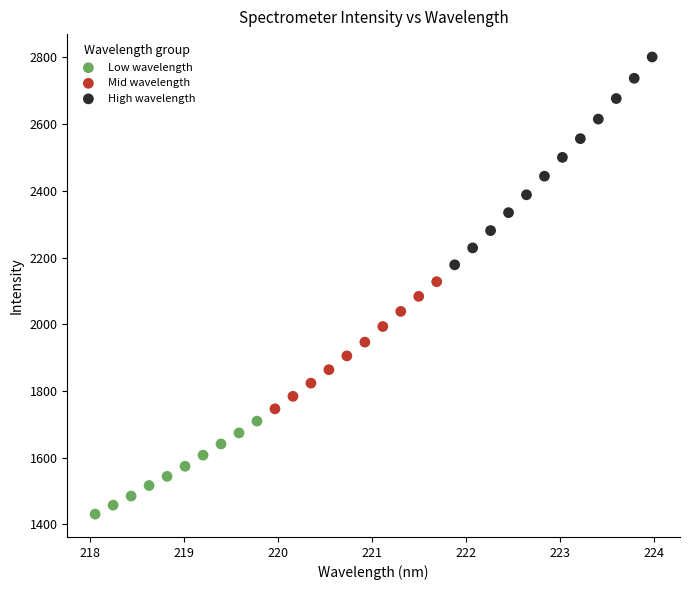

What are all the series names shown in the legend?

Low wavelength, Mid wavelength, High wavelength